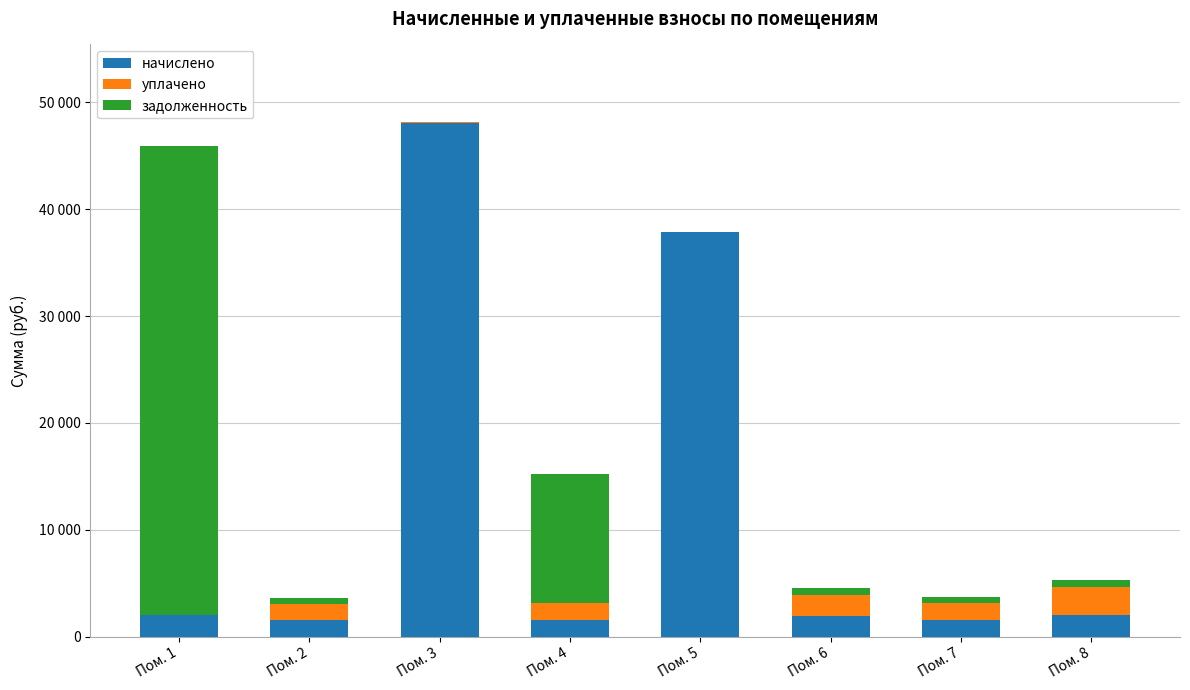

Are the bars grouped side by side (vs. stacked)?

No